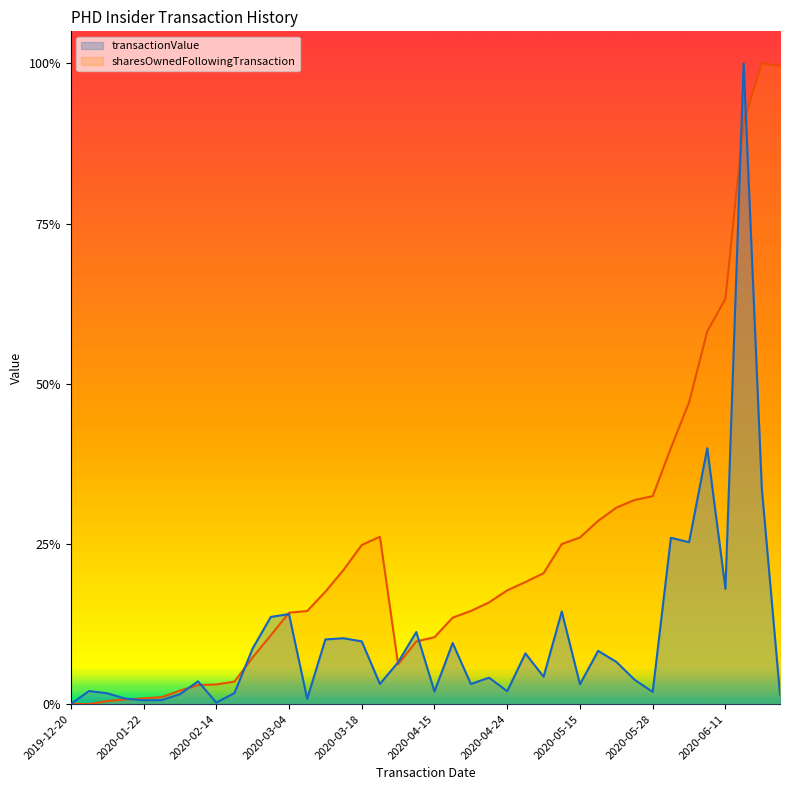

Rank the categories by transactionValue value from lowest to highest.

2019-12-20, 2020-02-14, 2020-01-22, 2020-01-24, 2020-03-10, 2020-01-08, 2020-12-23, 2020-02-07, 2020-01-06, 2020-02-21, 2020-05-28, 2020-04-15, 2020-04-24, 2019-12-17, 2020-05-15, 2020-04-20, 2020-03-23, 2020-02-11, 2020-05-26, 2020-04-22, 2020-05-12, 2020-04-07, 2020-05-21, 2020-04-27, 2020-05-19, 2020-02-27, 2020-04-16, 2020-03-18, 2020-03-13, 2020-03-16, 2020-04-09, 2020-03-02, 2020-03-04, 2020-05-13, 2020-06-11, 2020-06-04, 2020-06-01, 2020-06-17, 2020-06-09, 2020-06-15